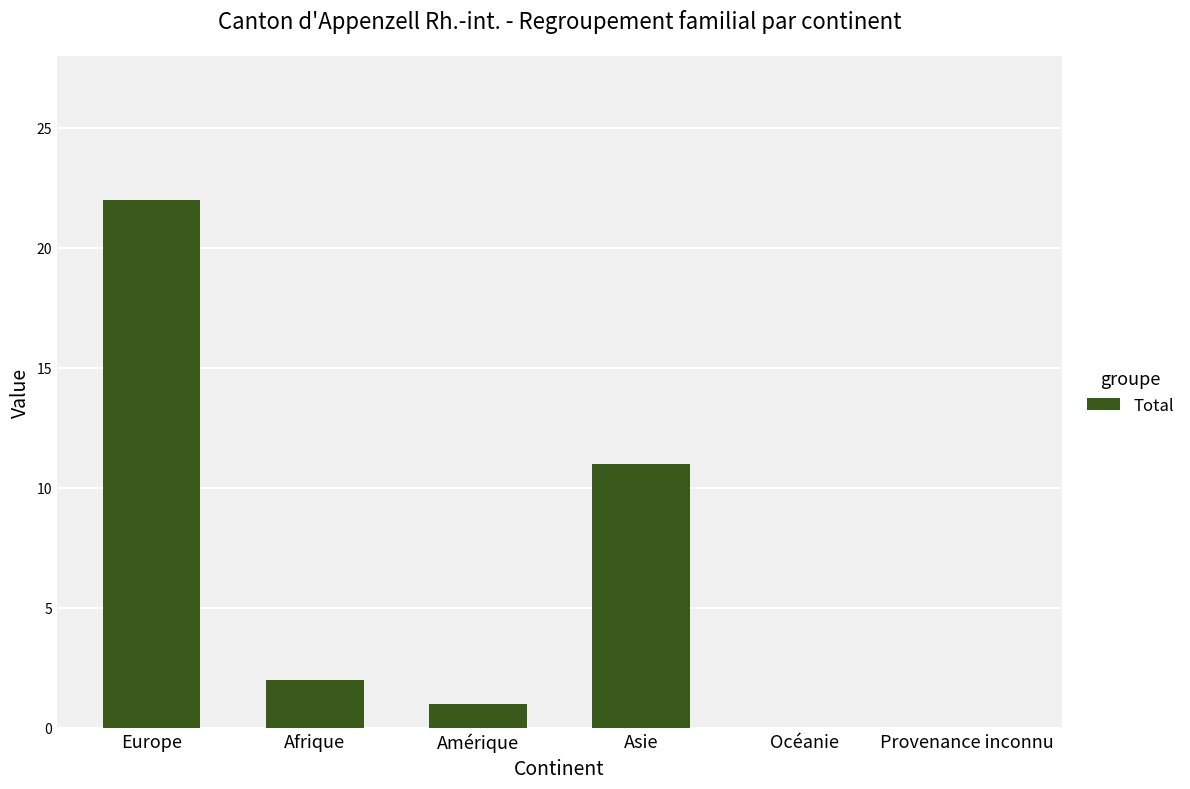

What is the maximum value shown in the chart?

22